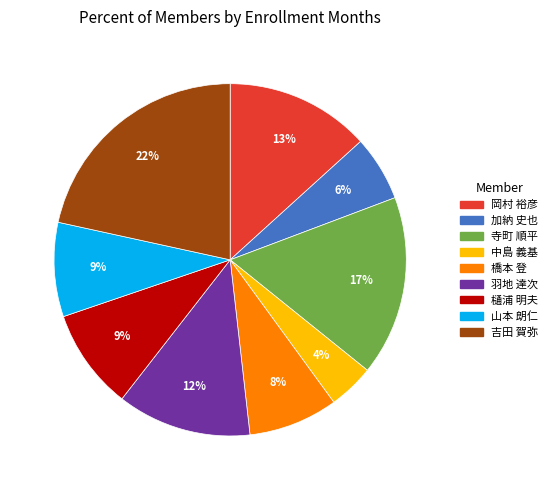

Between 吉田 賀弥 and 樋浦 明夫, which is larger?

吉田 賀弥